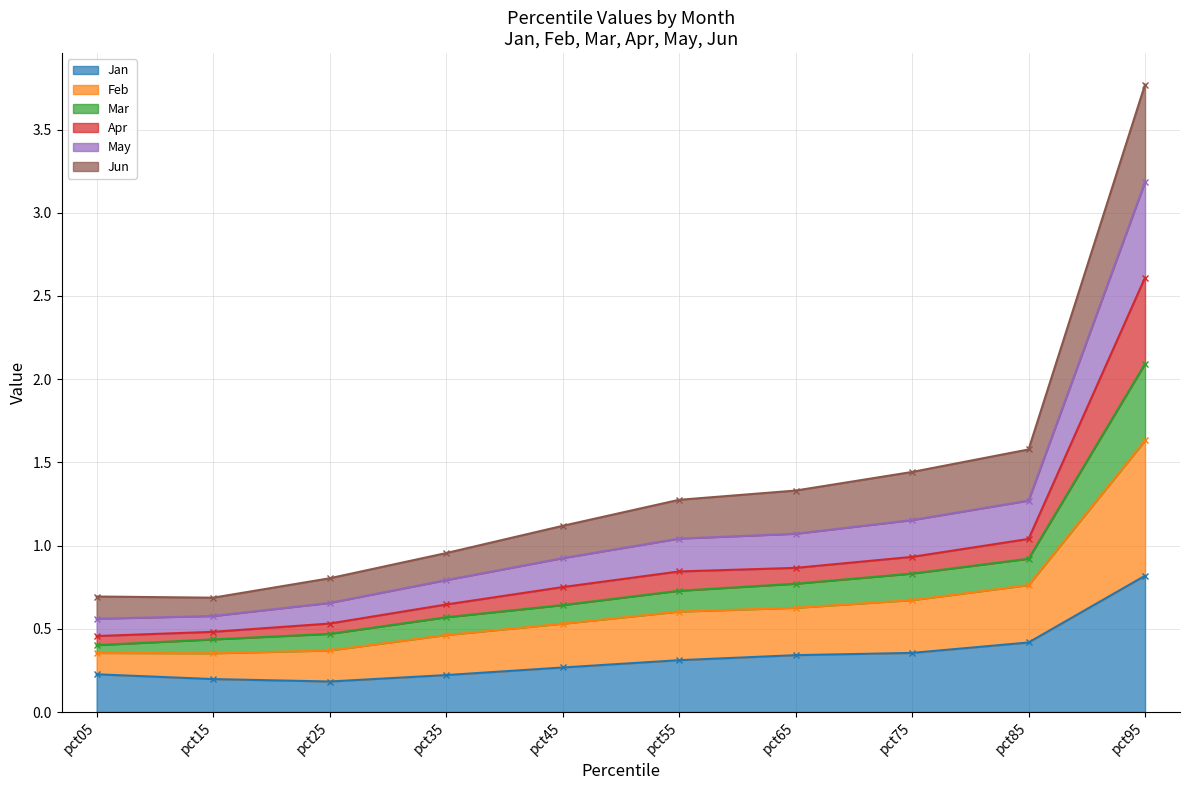

Which category has the highest value in the Jan series?

pct95